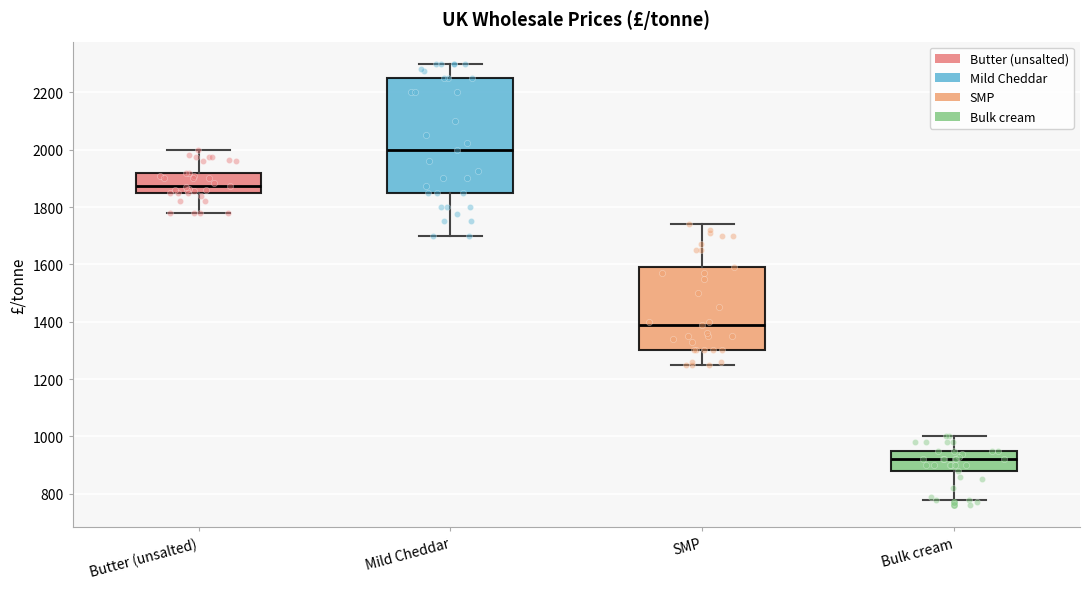

Where does the upper whisker of the box for Bulk cream end on the y-axis? The values are not printed on the chart, so give them approximately, as read against the axis.

1000